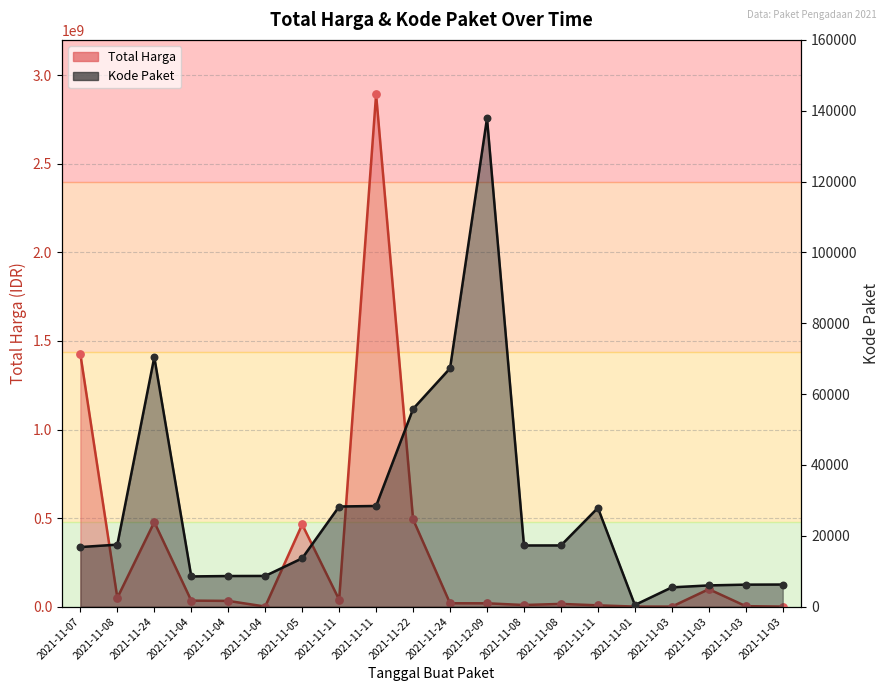

What are all the series names shown in the legend?

Total Harga, Kode Paket